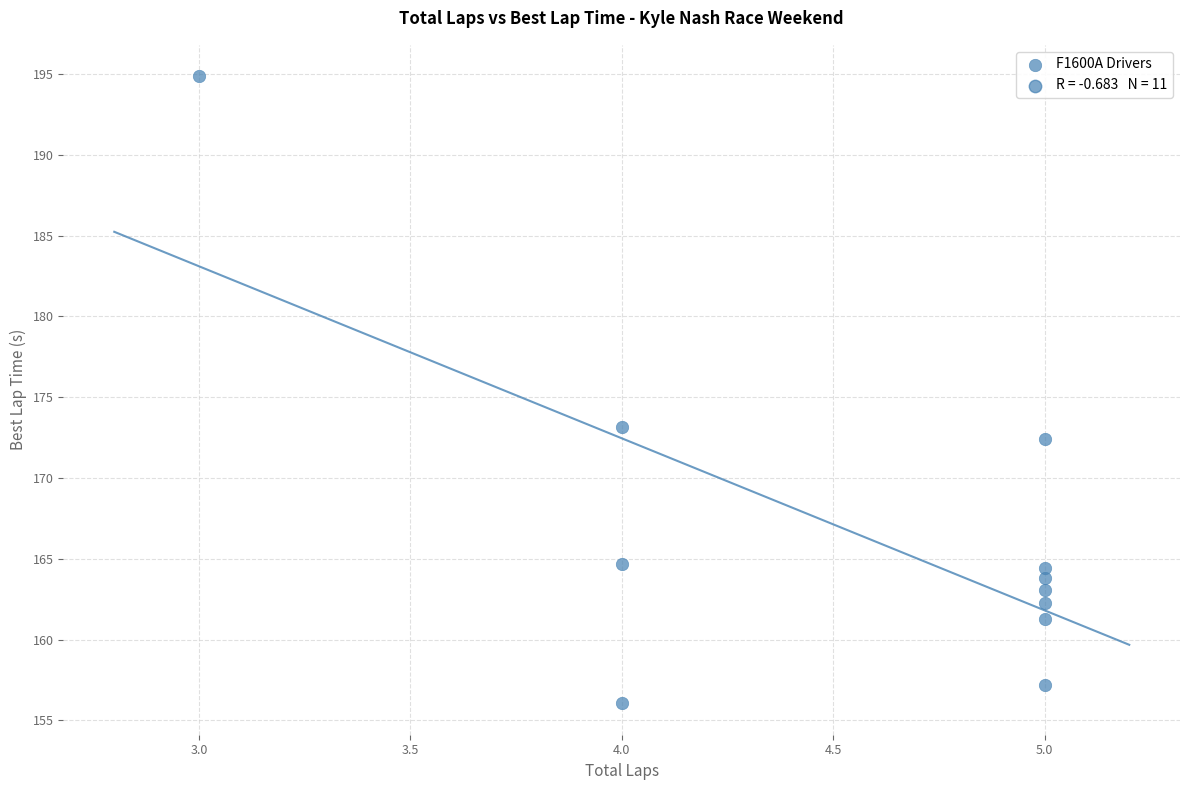

What Y value in the scatter plot is closest to 175?

173.1